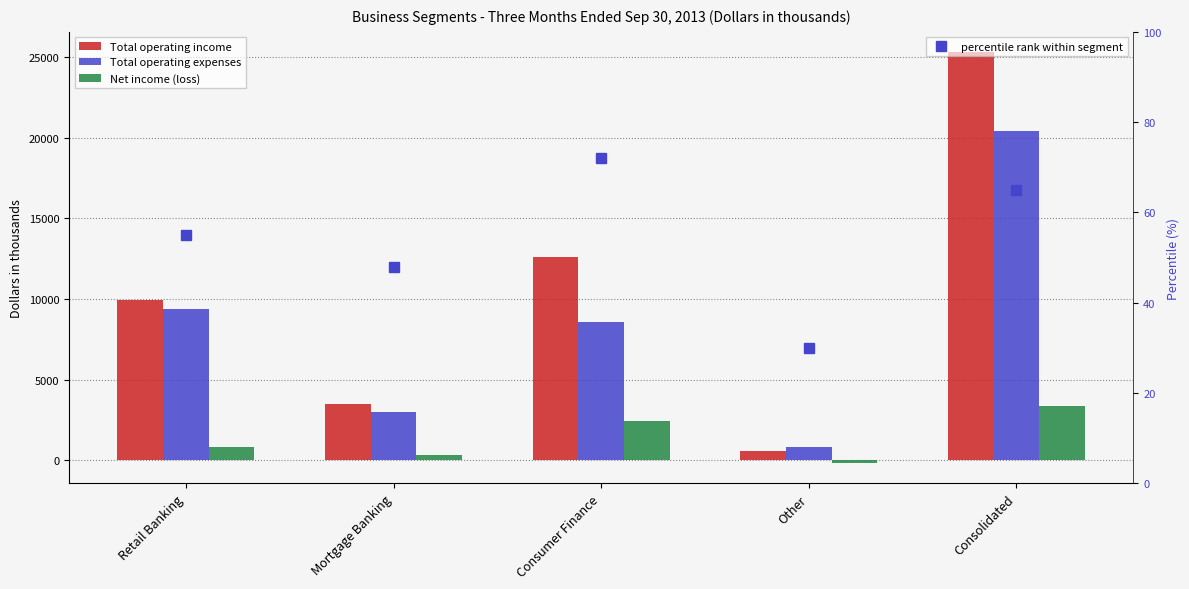

Between Retail Banking and Other, which is larger?

Retail Banking